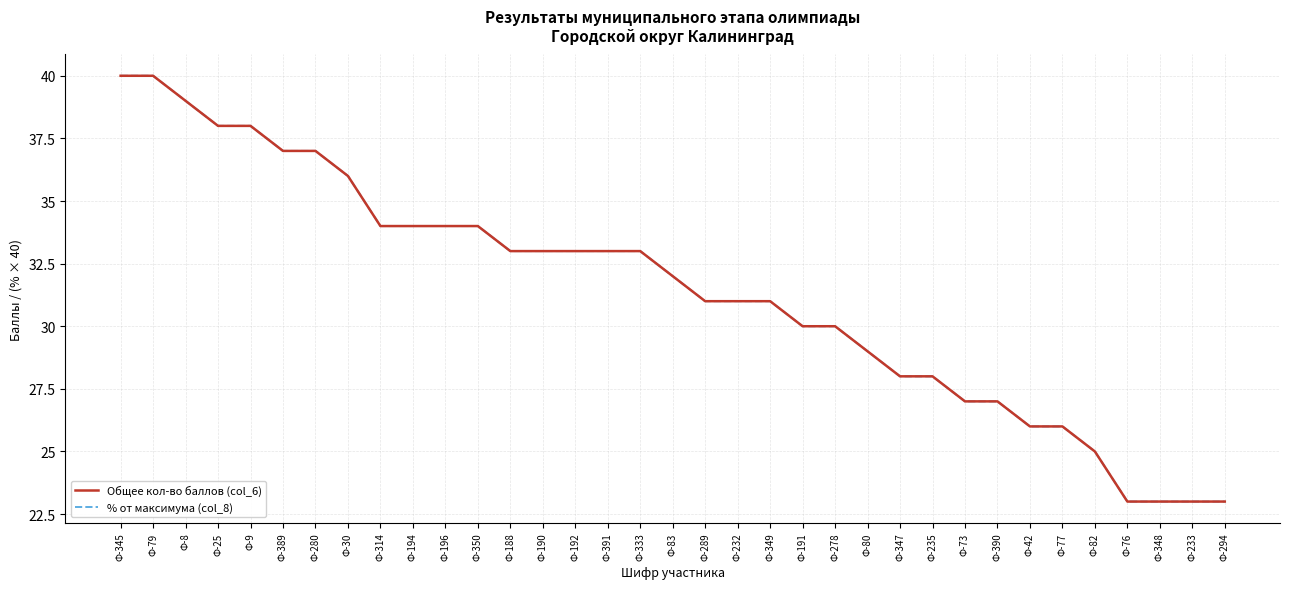

What is the minimum value for % от максимума (col_8)?

23